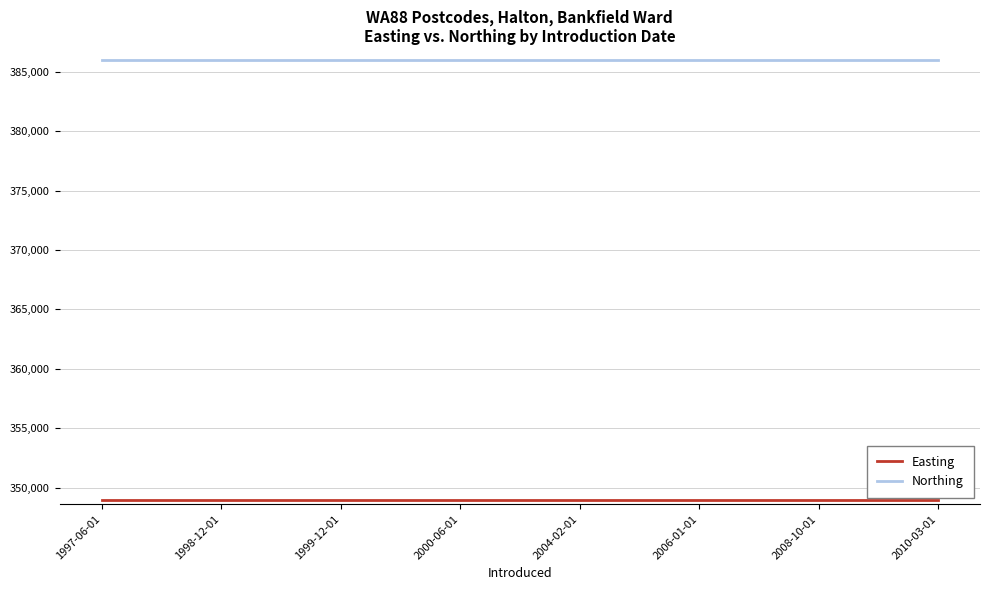

What is the spread (max minus min) of values at 1999-12-01?

37004